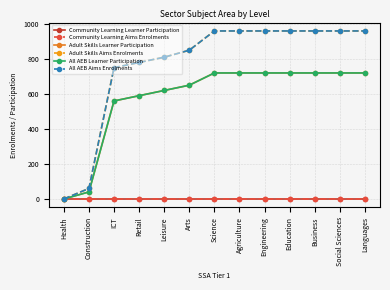

What are all the series names shown in the legend?

Community Learning Learner Participation, Community Learning Aims Enrolments, Adult Skills Learner Participation, Adult Skills Aims Enrolments, All AEB Learner Participation, All AEB Aims Enrolments